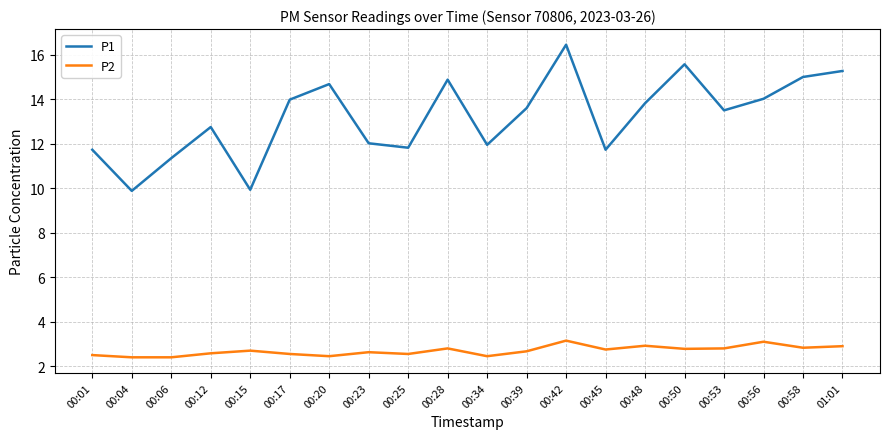

Count the number of data series in this chart.

2